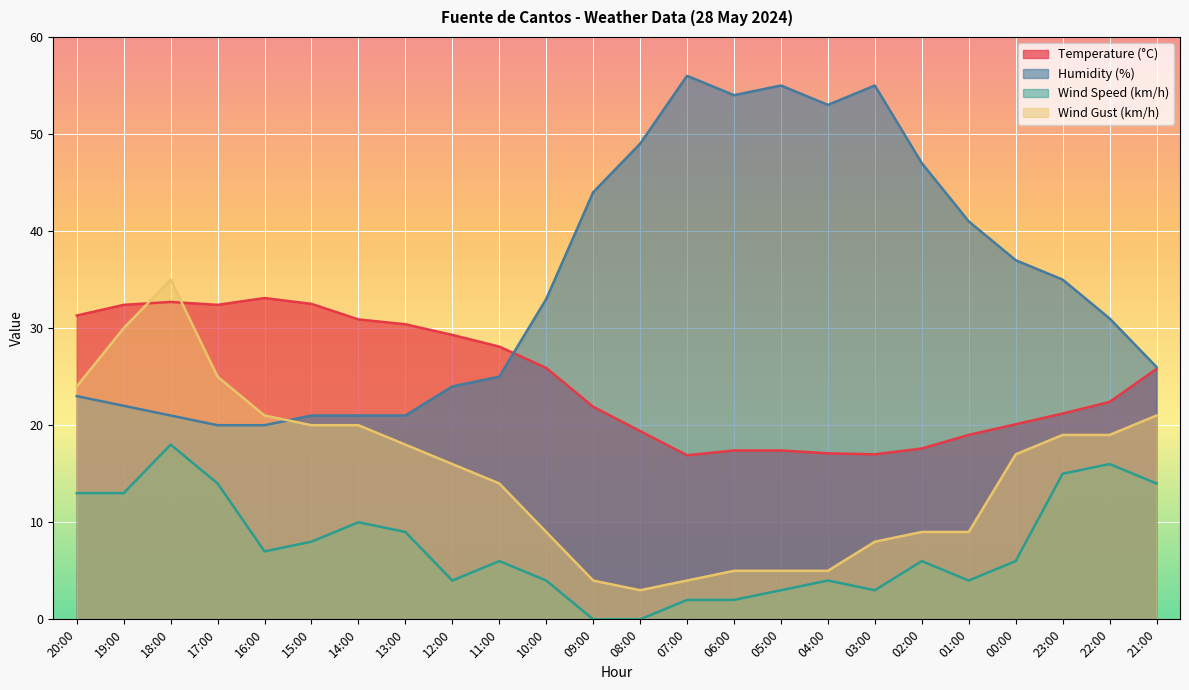

The Humidity (%) series shows 53.0 at 04:00. True or false?

True